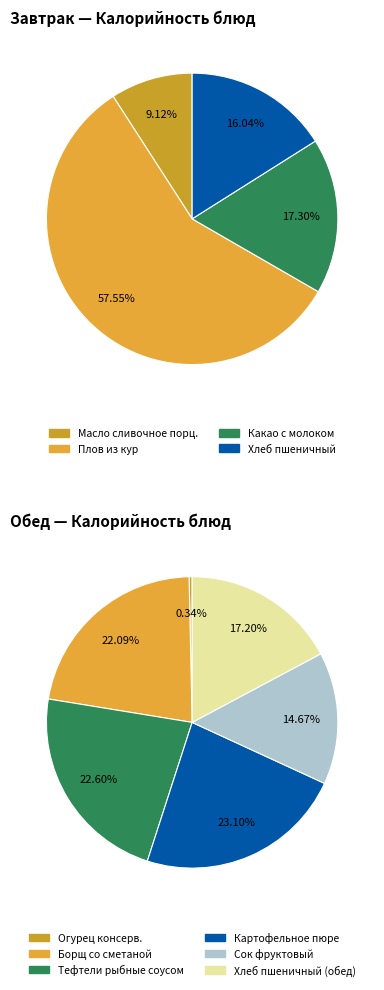

To the nearest percent, what is the difference between the Обед and Завтрак slice percentages?

1%